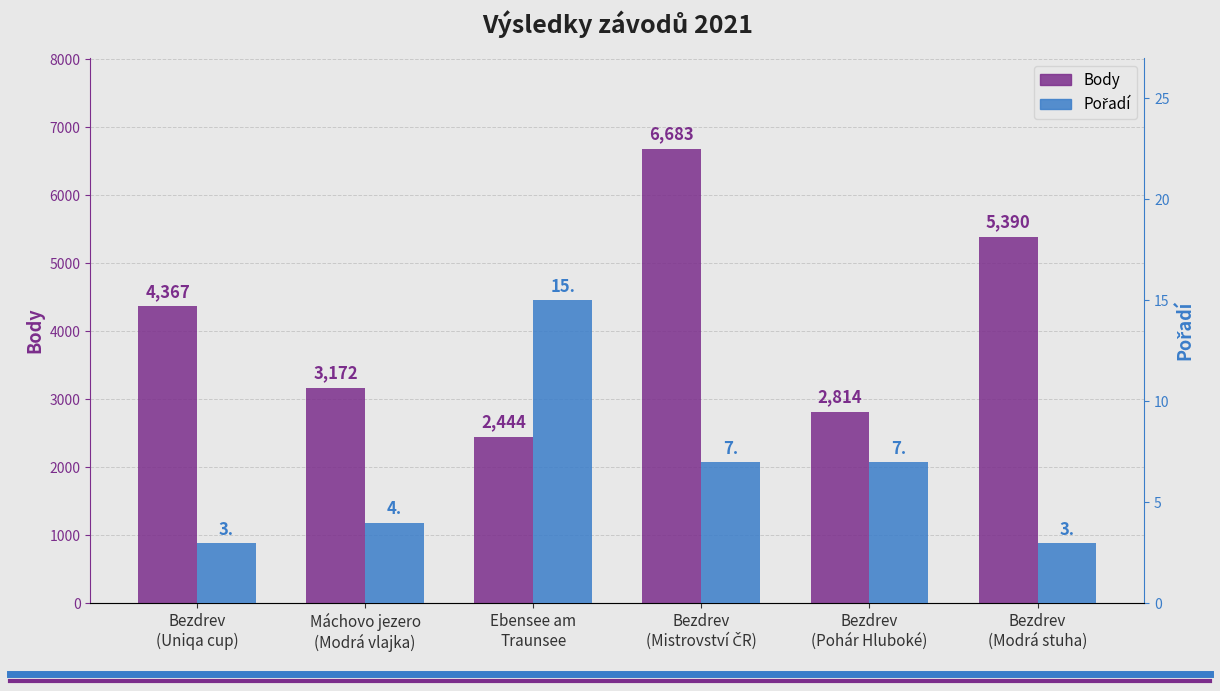

Between Bezdrev
(Pohár Hluboké) and Bezdrev
(Modrá stuha), which series saw the biggest shift?

Body